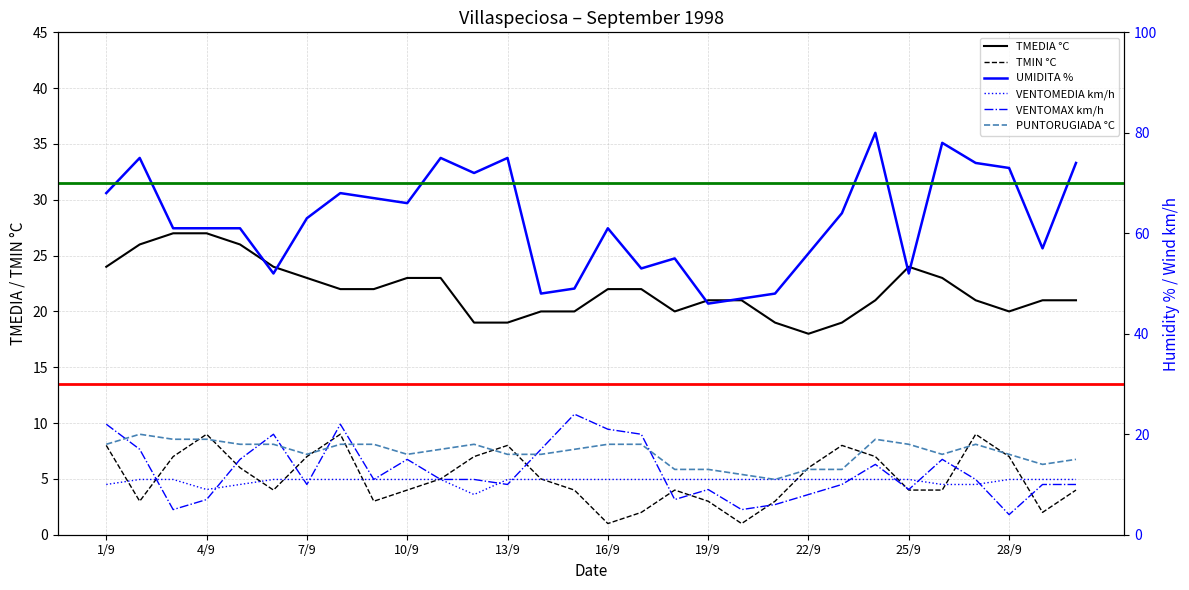

Count the number of categories in the chart.

30